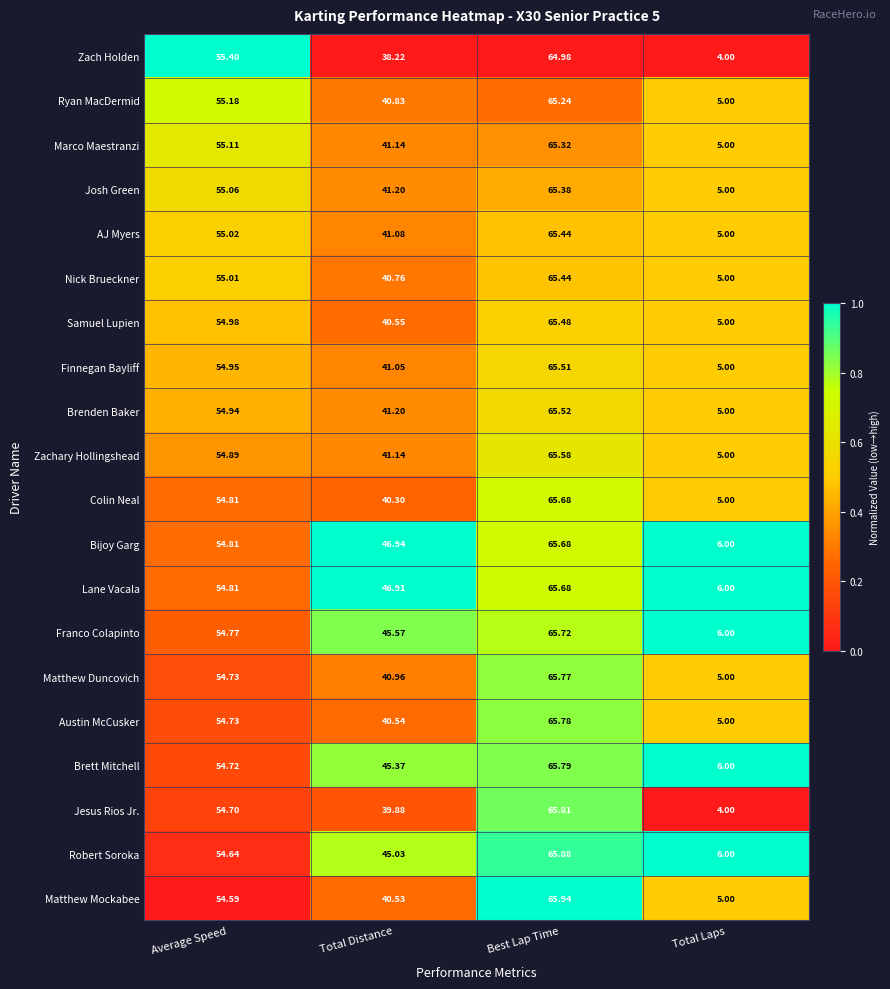

Which series has the largest total across all categories?

Bijoy Garg